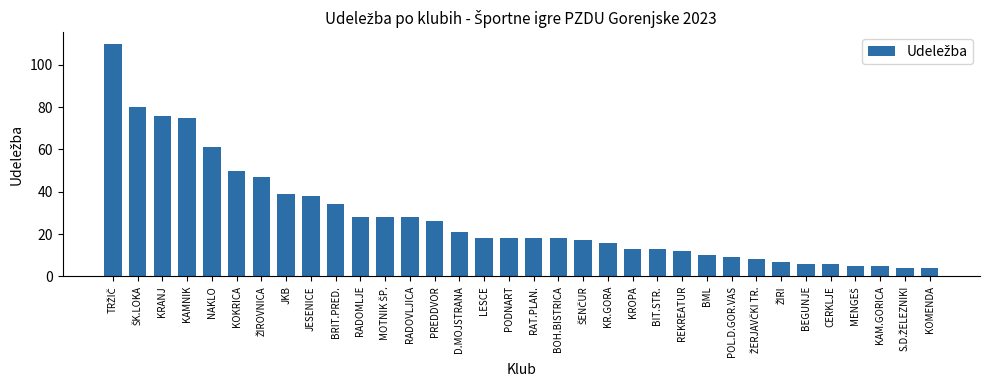

What is the smallest value displayed?

4